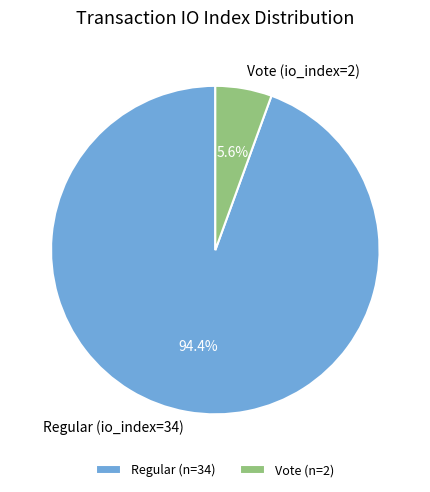

To the nearest percent, what percentage of the pie is Regular (io_index=34)?

94%